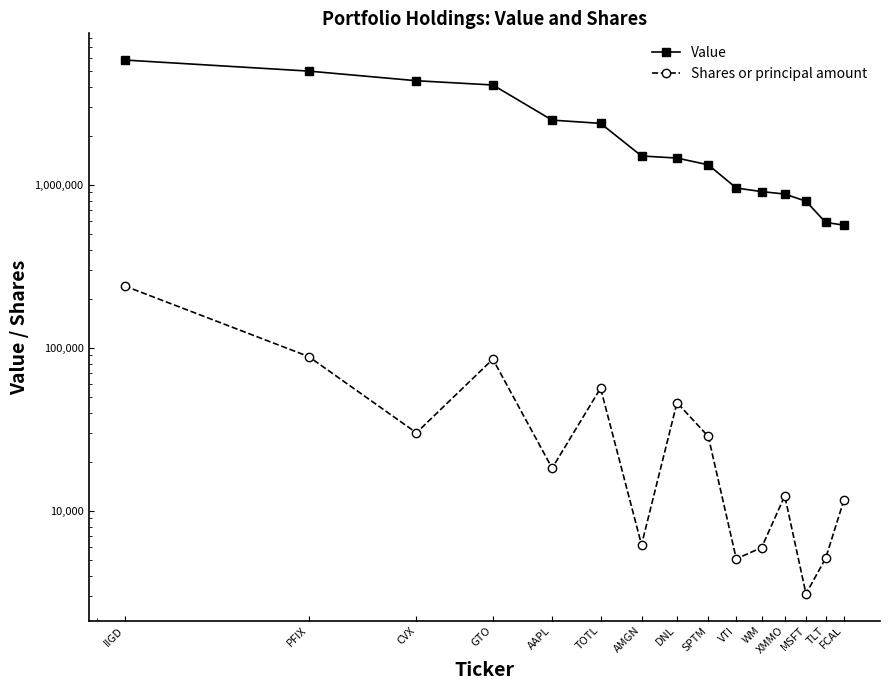

Is this an area chart (filled region under the line)?

No